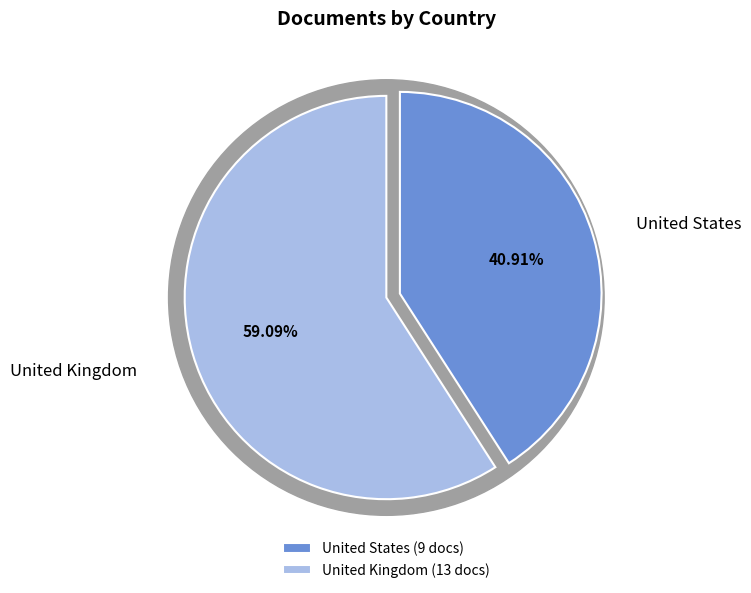

Combined, what portion of the pie is United States and United Kingdom?

100.0%